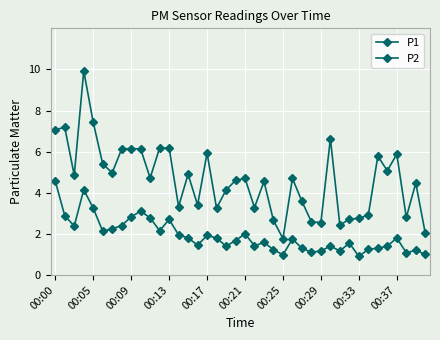

How many data points in P1 are less than 4?

15